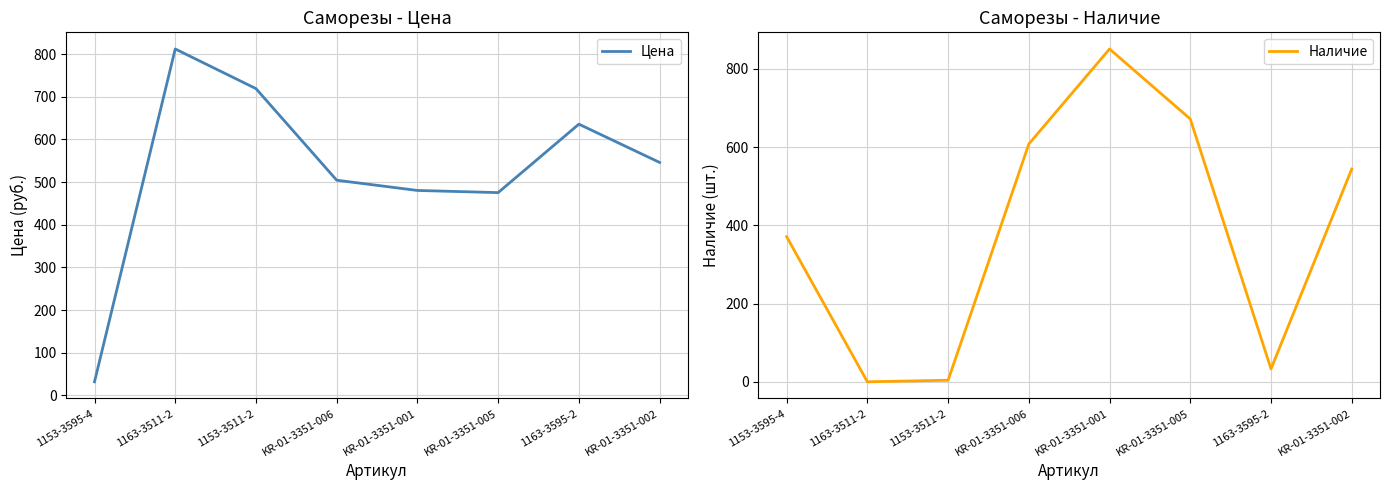

What is the sum of the Наличие values at 1163-3511-2 and KR-01-3351-001?

851